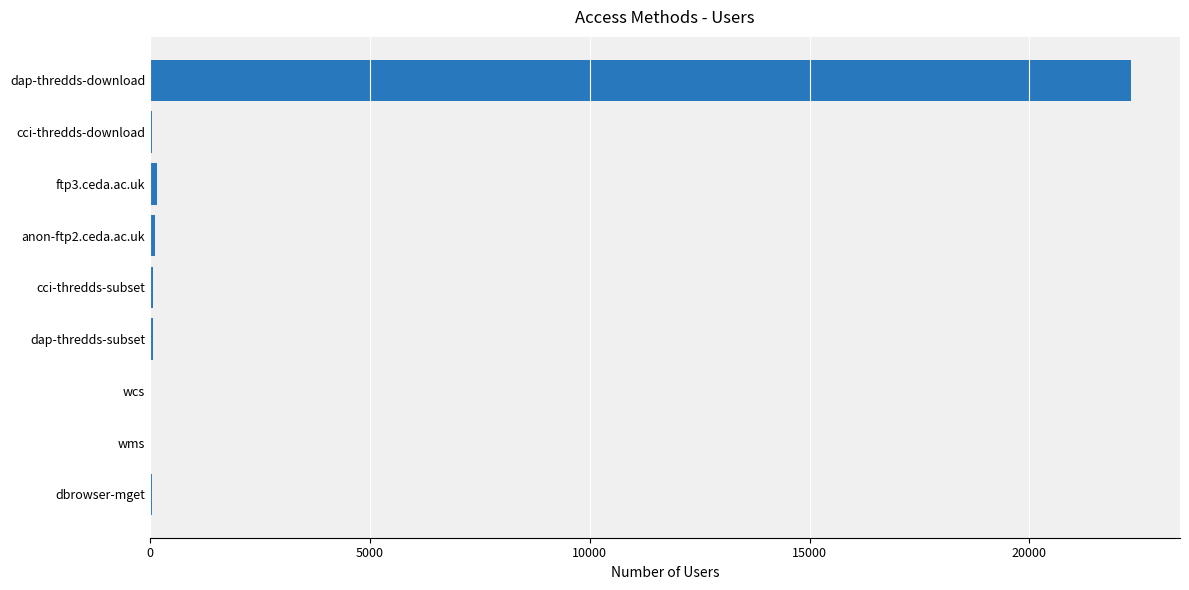

Which has a higher value, anon-ftp2.ceda.ac.uk or dap-thredds-download?

dap-thredds-download